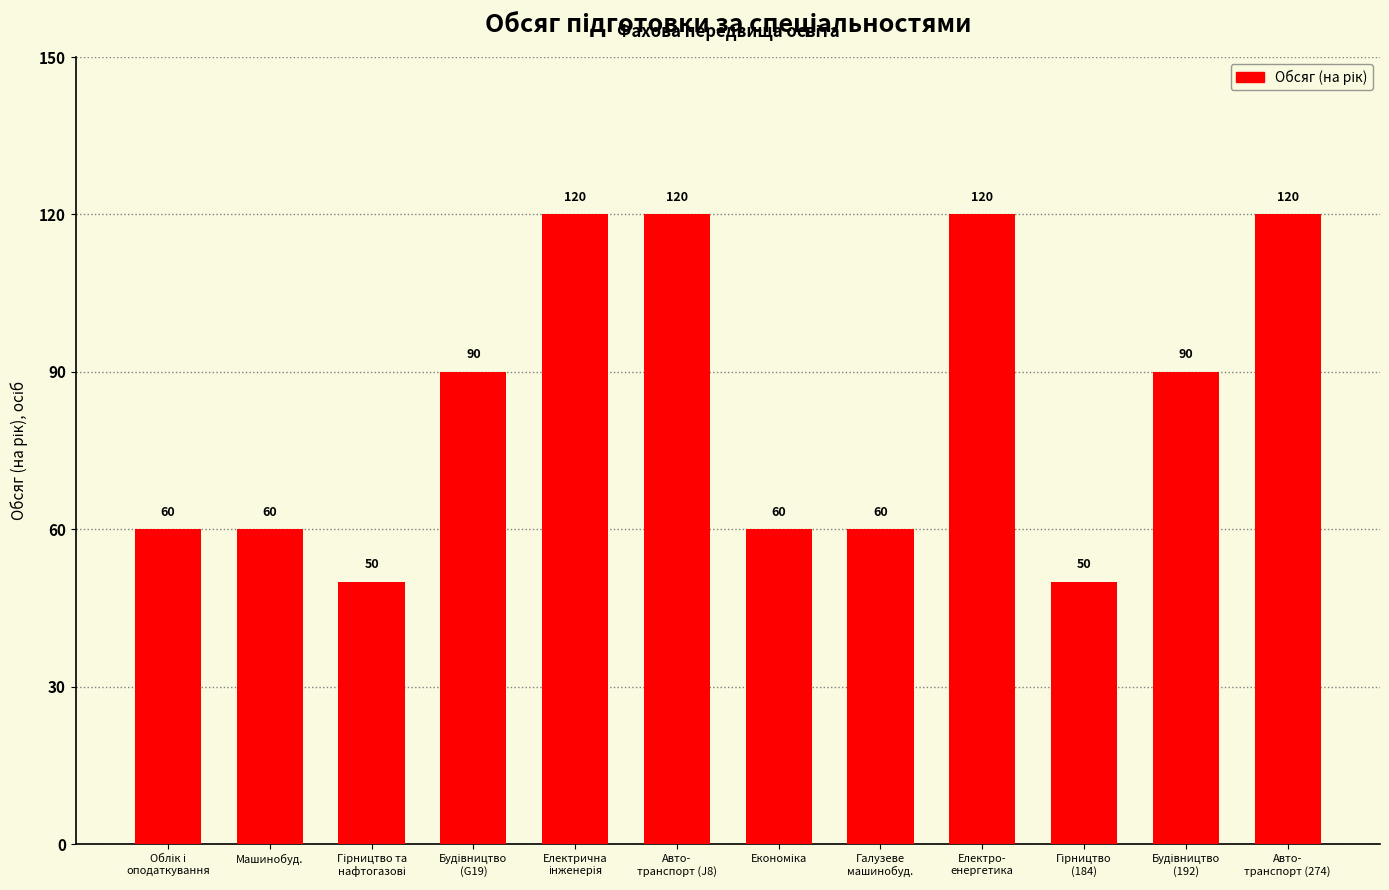

Count the number of categories in the chart.

12